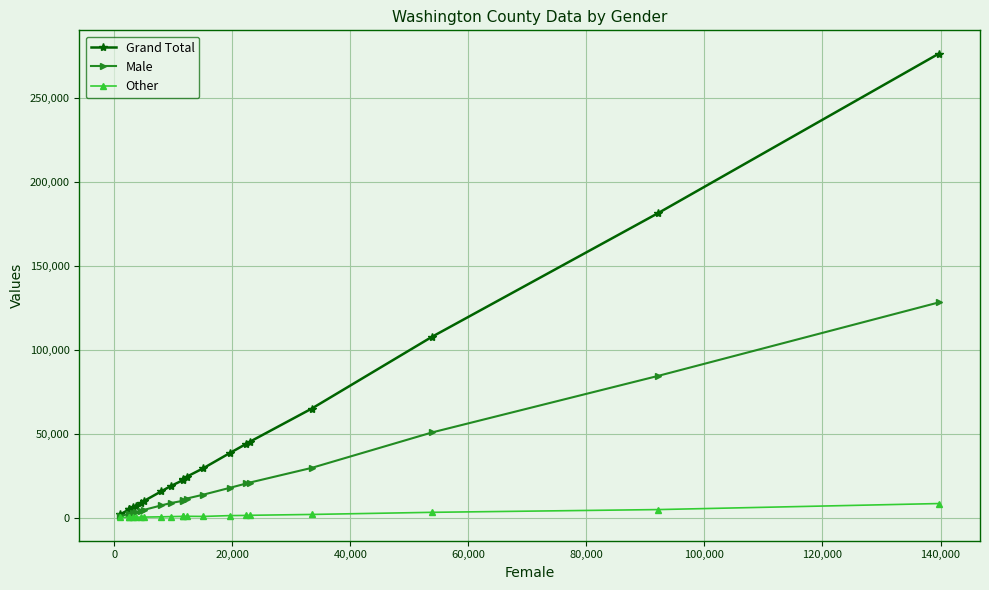

What are all the series names shown in the legend?

Grand Total, Male, Other